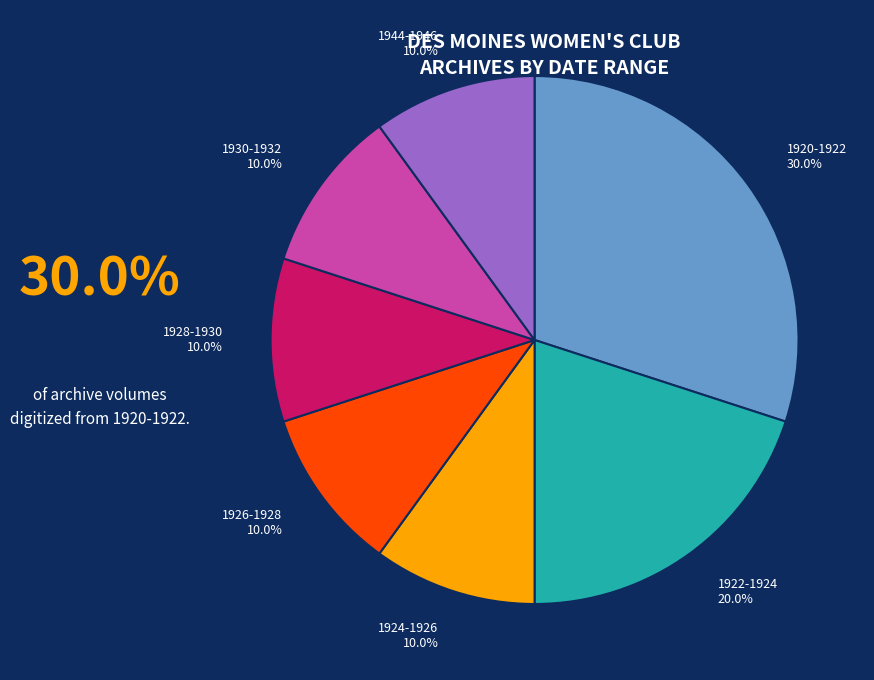

Which category has the biggest portion of the pie?

1920-1922